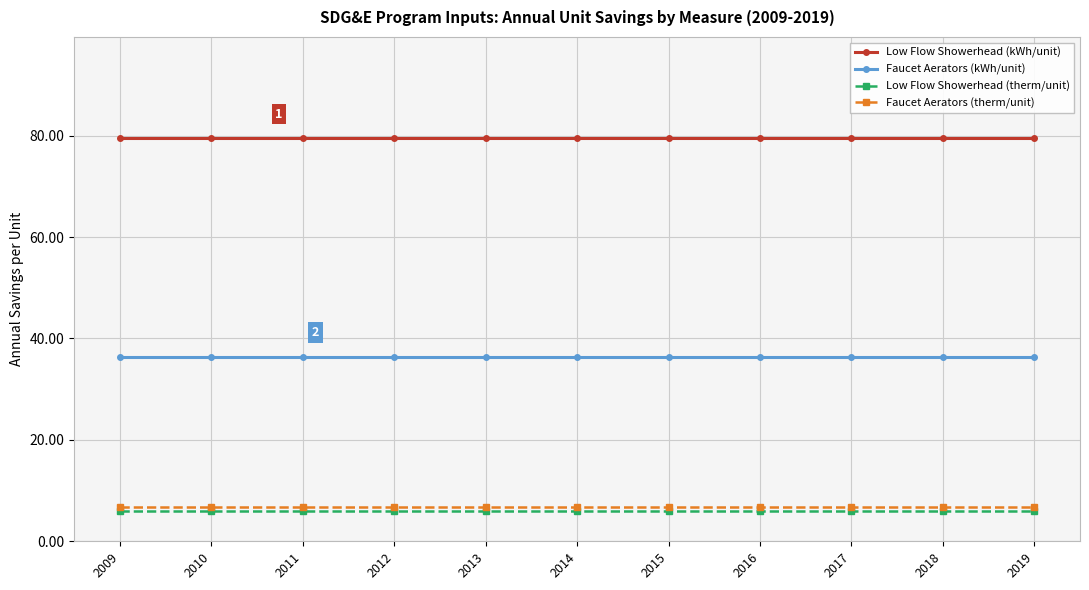

Reading left to right, transcribe all the data shown in this chart.

Low Flow Showerhead (kWh/unit): 2009=79.6	2010=79.6	2011=79.6	2012=79.6	2013=79.6	2014=79.6	2015=79.6	2016=79.6	2017=79.6	2018=79.6	2019=79.6
Faucet Aerators (kWh/unit): 2009=36.4	2010=36.4	2011=36.4	2012=36.4	2013=36.4	2014=36.4	2015=36.4	2016=36.4	2017=36.4	2018=36.4	2019=36.4
Low Flow Showerhead (therm/unit): 2009=5.9	2010=5.9	2011=5.9	2012=5.9	2013=5.9	2014=5.9	2015=5.9	2016=5.9	2017=5.9	2018=5.9	2019=5.9
Faucet Aerators (therm/unit): 2009=6.7	2010=6.7	2011=6.7	2012=6.7	2013=6.7	2014=6.7	2015=6.7	2016=6.7	2017=6.7	2018=6.7	2019=6.7